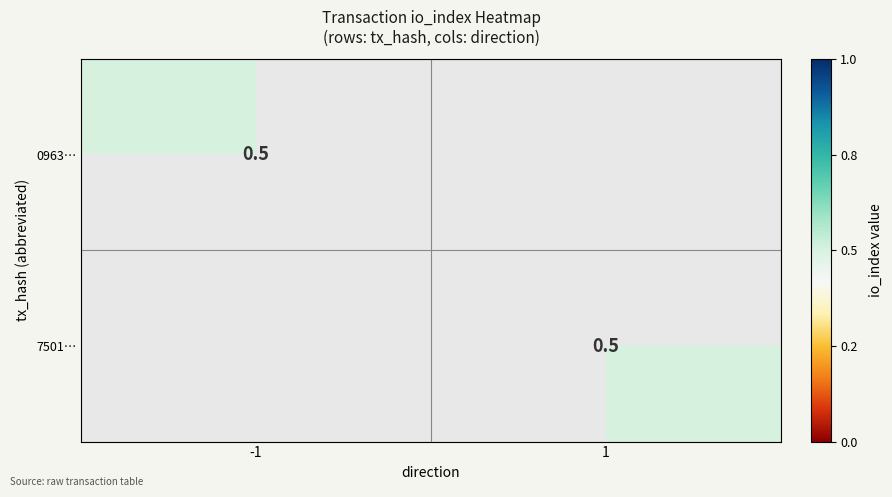

Which category has the highest value across all series?

1